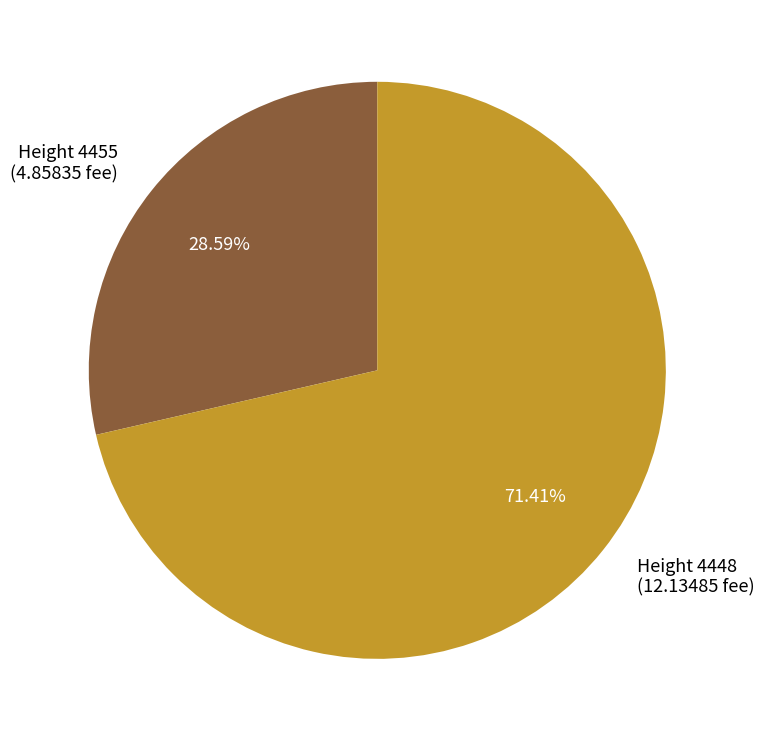

Which category has the smallest portion of the pie?

Height 4455 (4.85835 fee)